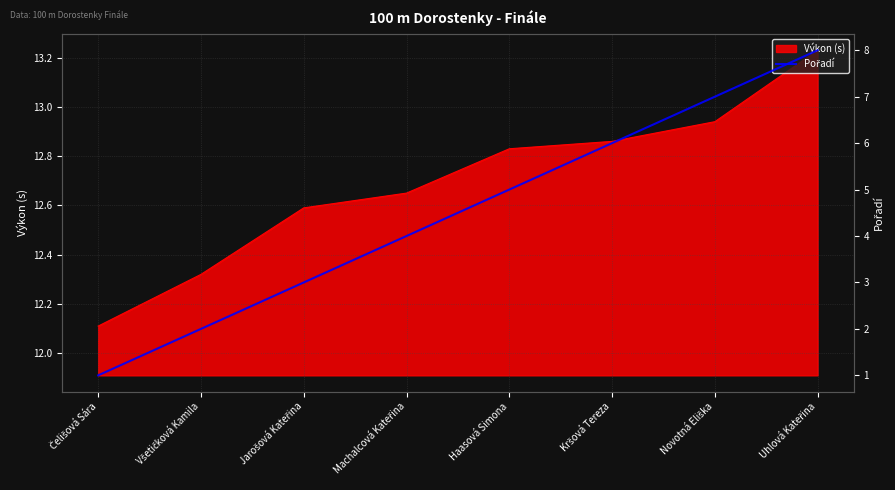

Which has a higher value, Haasová Simona or Všetičková Kamila?

Haasová Simona